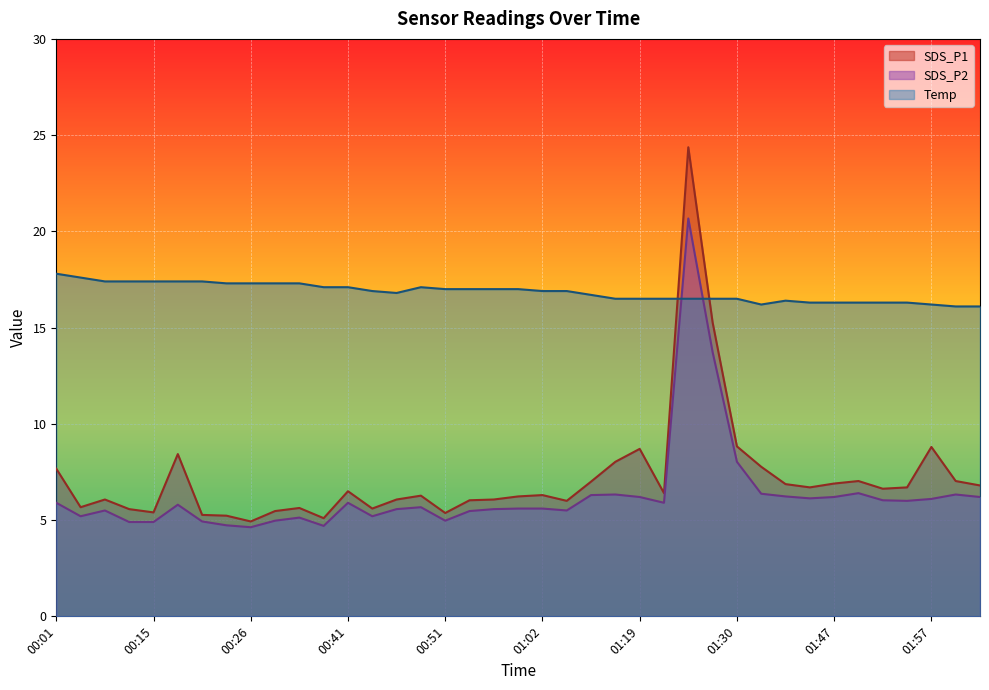

How many series are shown in this chart?

3